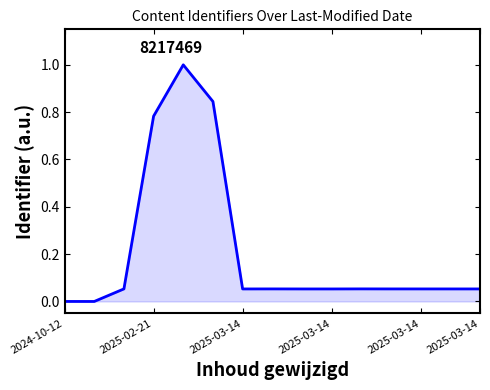

What is the maximum value shown in the chart?

1.0